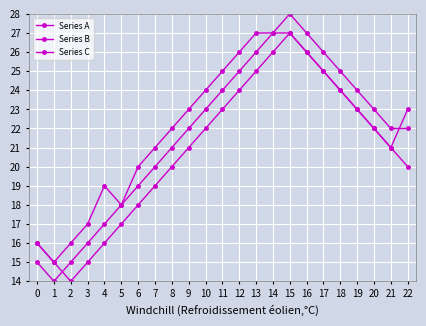

How many intersections are there between Series C and Series A?

2